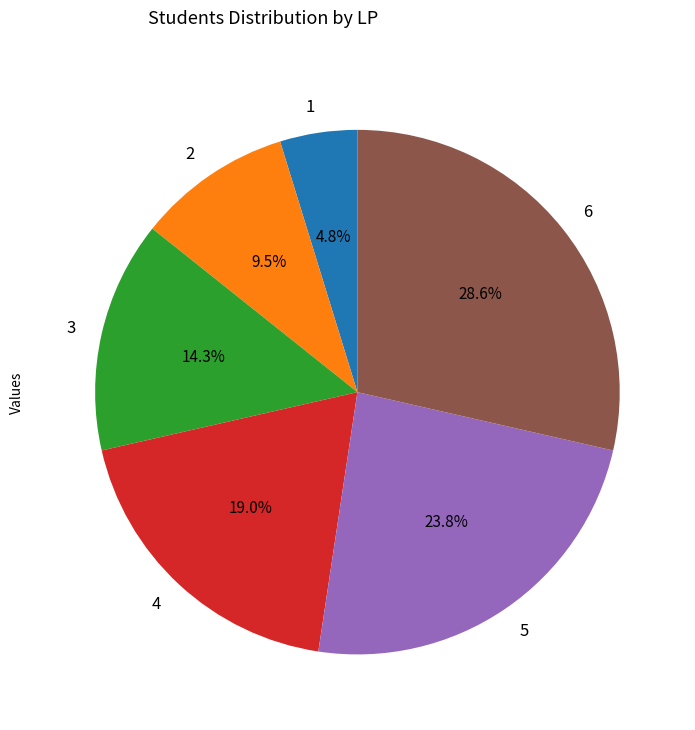

Between 5 and 4, which is larger?

5